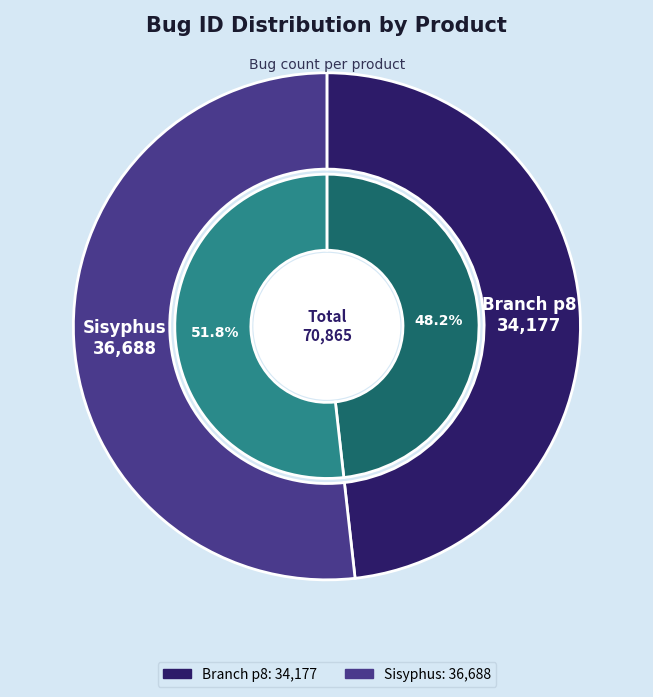

Rank the categories by value from highest to lowest.

Sisyphus, Branch p8